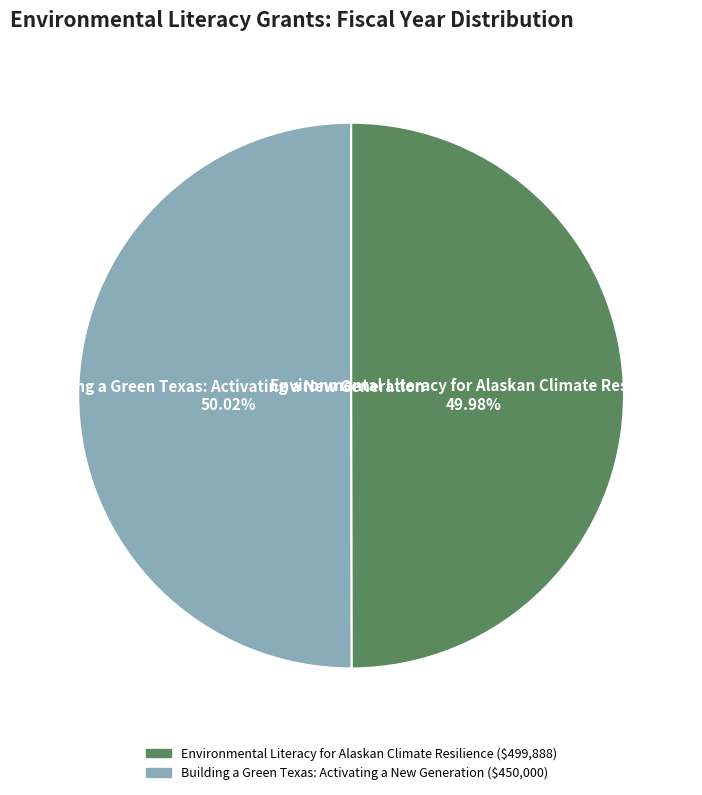

To the nearest percent, what percentage of the pie is Environmental Literacy for Alaskan Climate Resilience?

50%